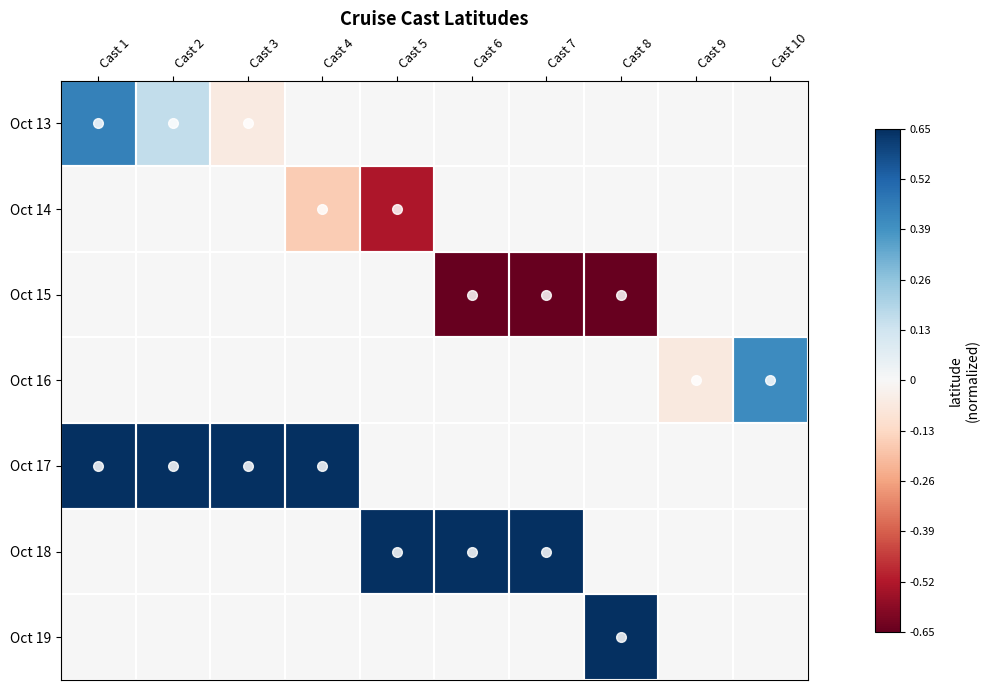

Which series has the largest total across all categories?

Oct 17